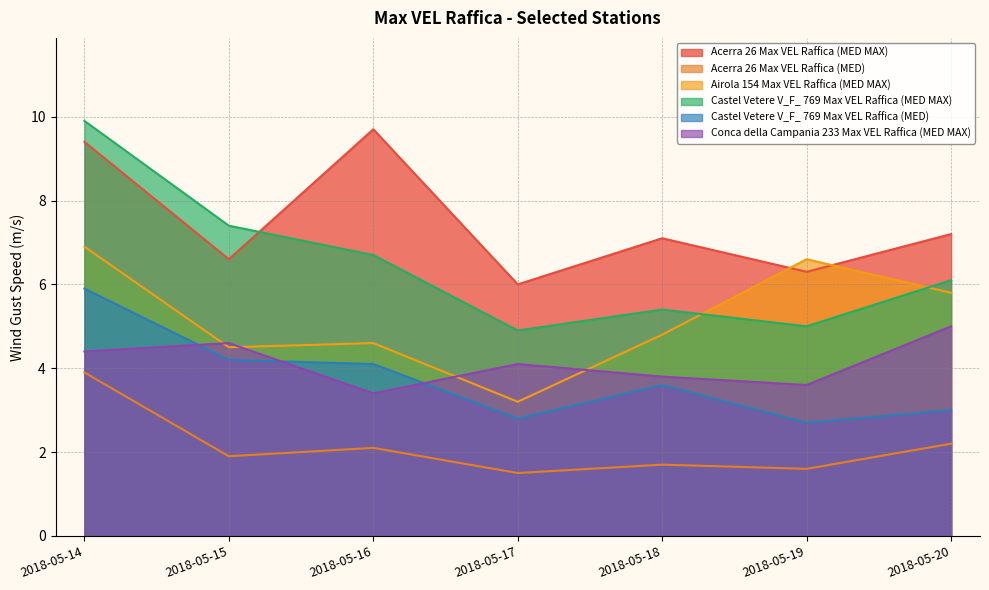

Which has a higher value, 2018-05-19 or 2018-05-18?

2018-05-18